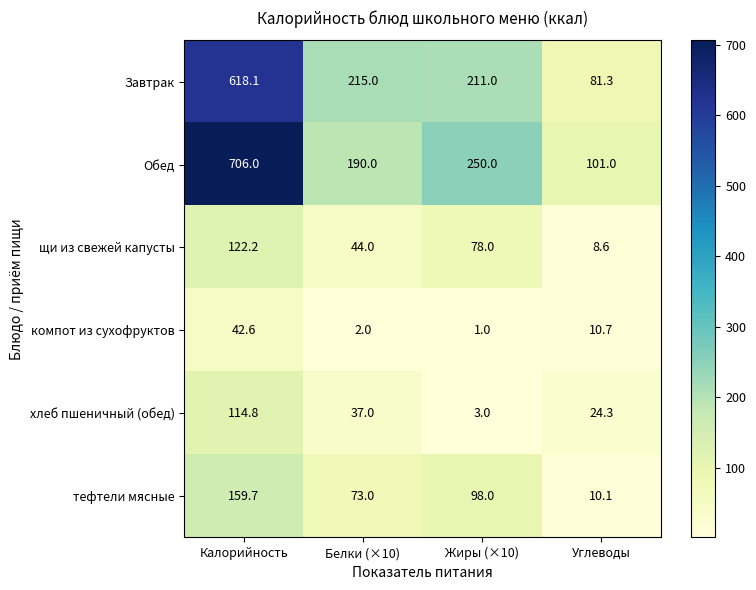

Reading left to right, what are all the values shown in this chart?

Завтрак: Калорийность=618.1	Белки (×10)=215.0	Жиры (×10)=211.0	Углеводы=81.3
Обед: Калорийность=706.0	Белки (×10)=190.0	Жиры (×10)=250.0	Углеводы=101.0
щи из свежей капусты: Калорийность=122.2	Белки (×10)=44.0	Жиры (×10)=78.0	Углеводы=8.6
компот из сухофруктов: Калорийность=42.6	Белки (×10)=2.0	Жиры (×10)=1.0	Углеводы=10.7
хлеб пшеничный (обед): Калорийность=114.8	Белки (×10)=37.0	Жиры (×10)=3.0	Углеводы=24.3
тефтели мясные: Калорийность=159.7	Белки (×10)=73.0	Жиры (×10)=98.0	Углеводы=10.1